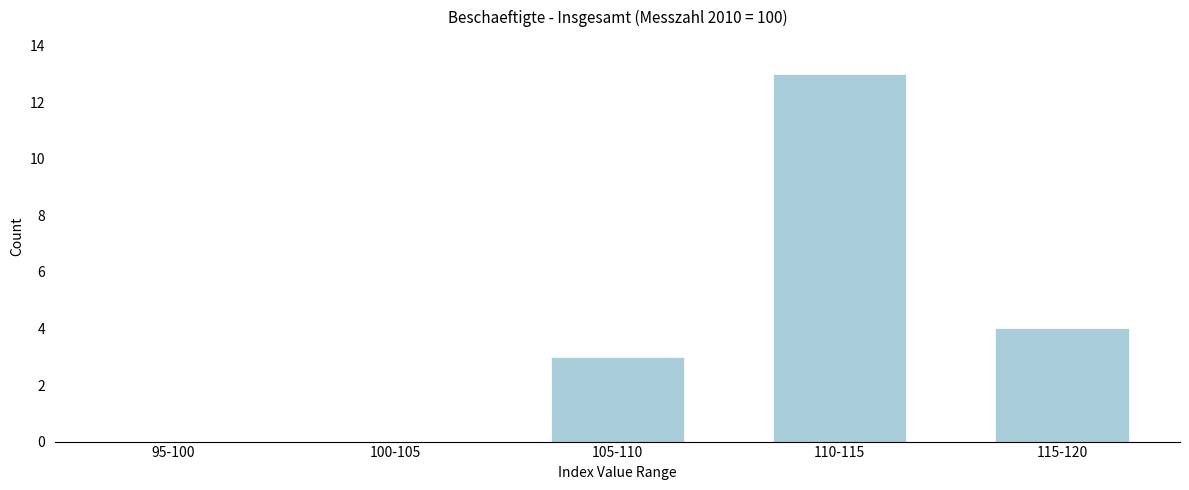

Reading left to right, extract all data points from this chart.

95-100=0	100-105=0	105-110=3	110-115=13	115-120=4